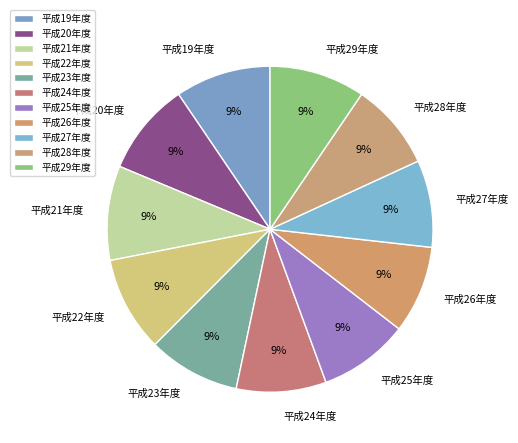

Do 平成19年度 and 平成27年度 together represent more than half of the pie?

No